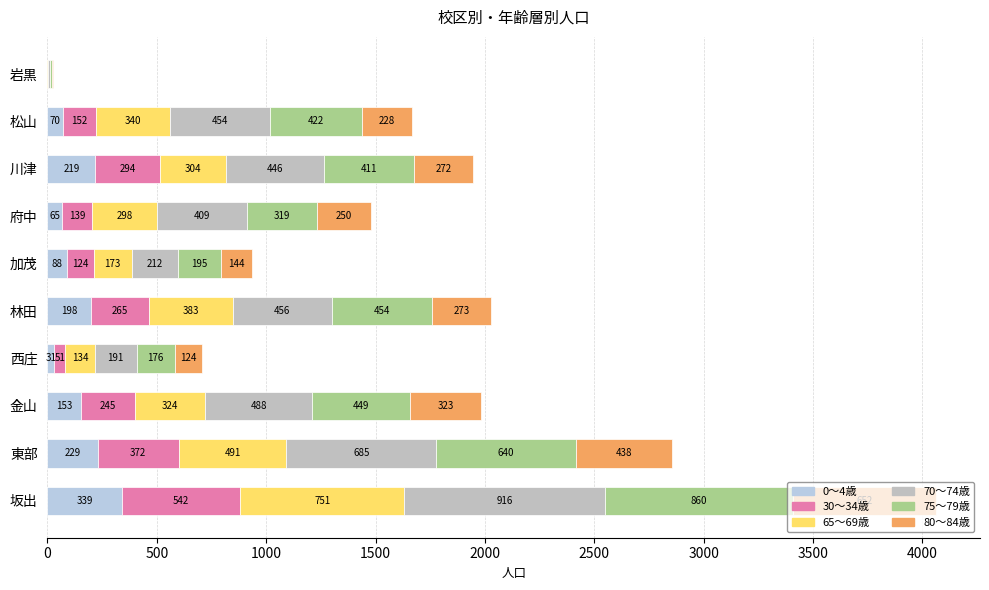

How many distinct data groups are displayed?

6